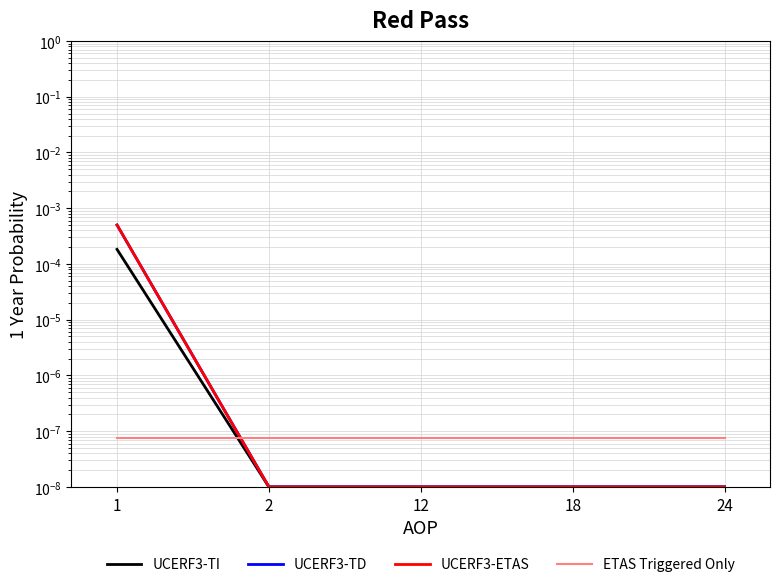

At how many categories does at least one series exceed 0?

5